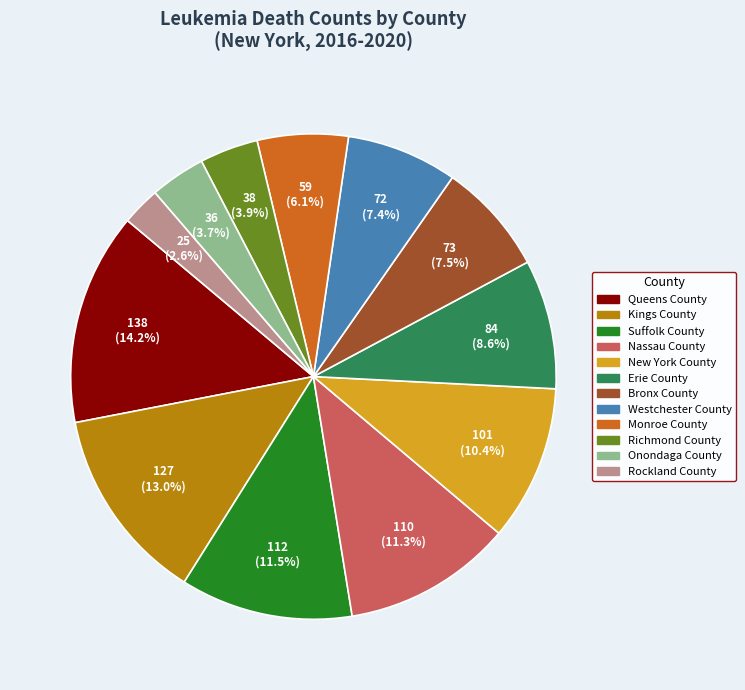

The Monroe County slice represents 14% of the pie. True or false?

False